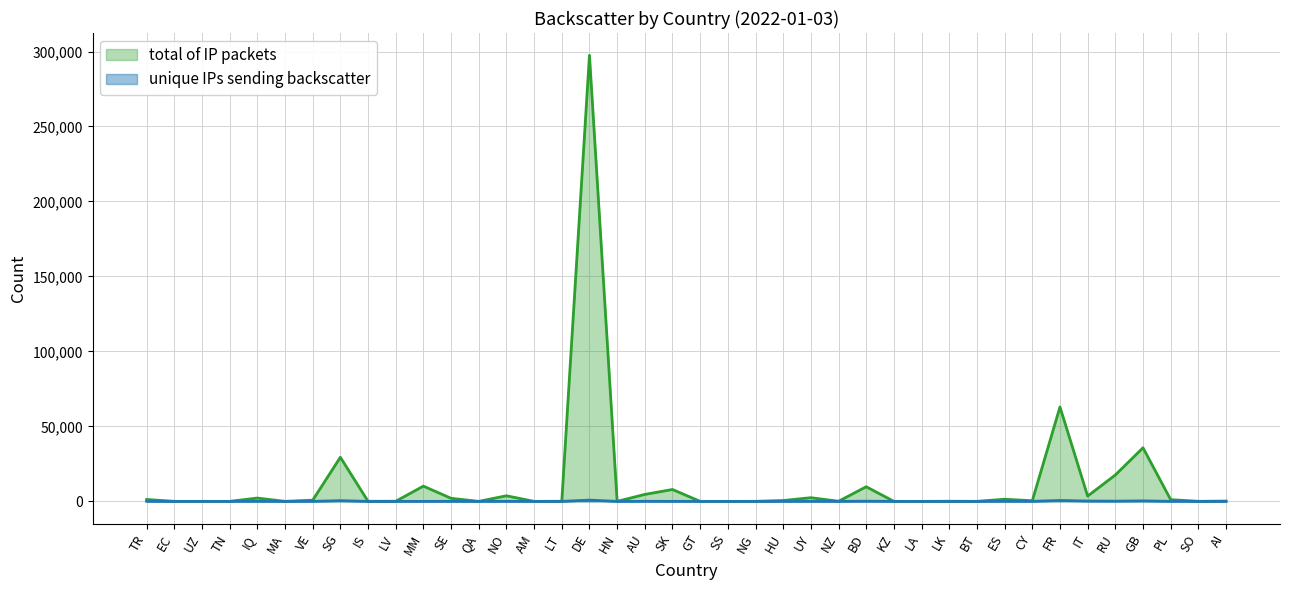

What is the difference between the total of IP packets values at SS and BD?

9762